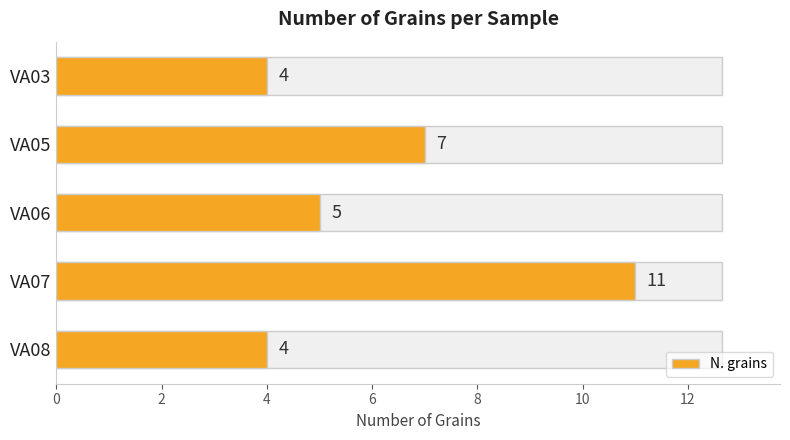

How many data points does each series have?

5